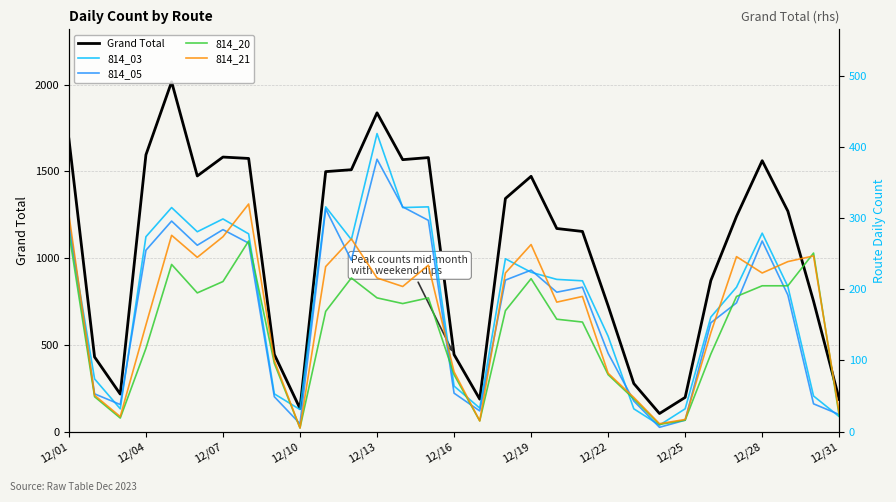

What is the highest value of the Grand Total series?

2017